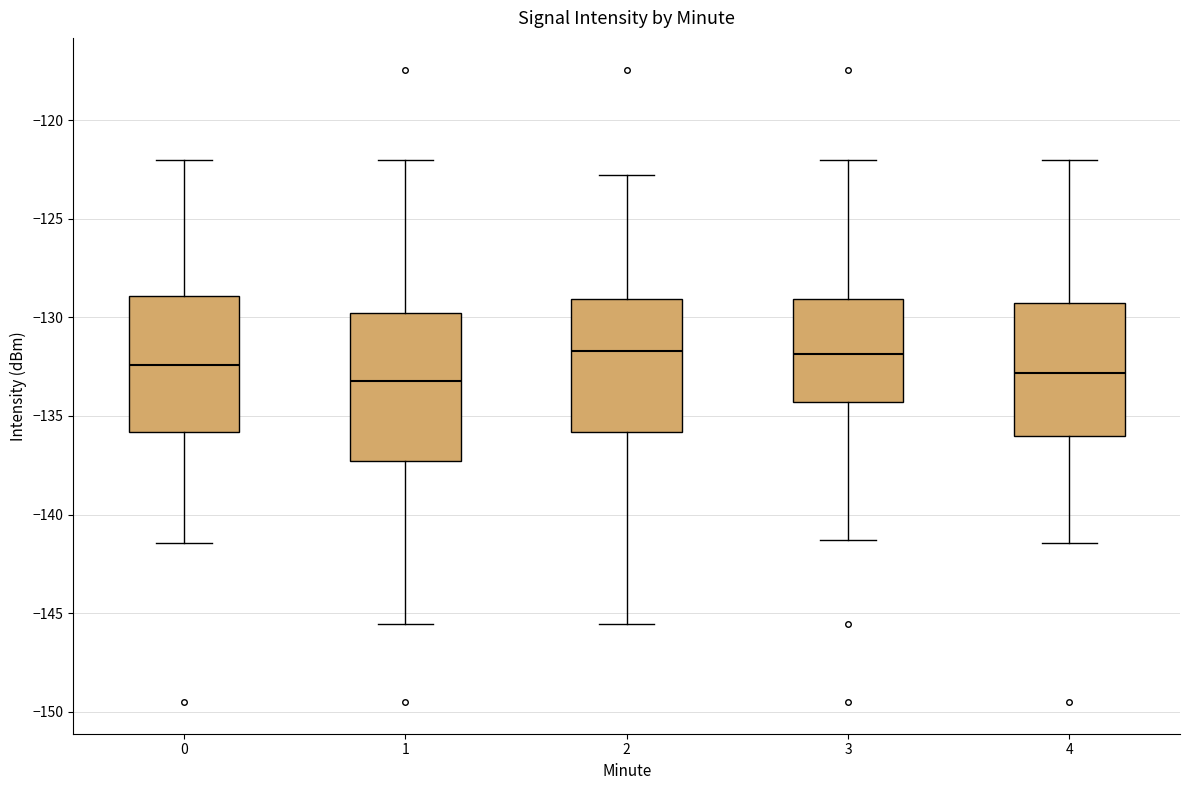

Where does the median line of the box at x = 2 sit on the y-axis? The values are not printed on the chart, so give them approximately, as read against the axis.

-131.5